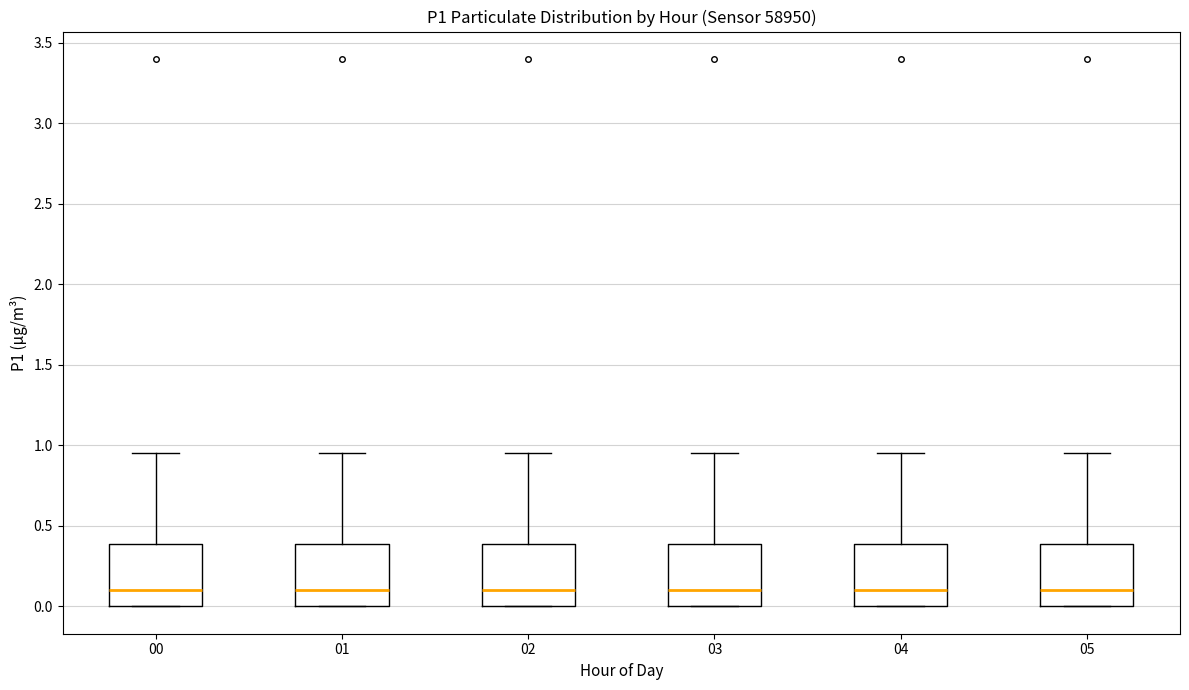

Reading left to right, read every box against the y-axis: the position of its median line, the range the box covers, and the ends of its whiskers. The values are not printed on the chart, so give them approximately, as read against the axis.

00: median 0.10, box 0.00 to 0.40, whiskers 0.00 to 0.95
01: median 0.10, box 0.00 to 0.40, whiskers 0.00 to 0.95
02: median 0.10, box 0.00 to 0.40, whiskers 0.00 to 0.95
03: median 0.10, box 0.00 to 0.40, whiskers 0.00 to 0.95
04: median 0.10, box 0.00 to 0.40, whiskers 0.00 to 0.95
05: median 0.10, box 0.00 to 0.40, whiskers 0.00 to 0.95